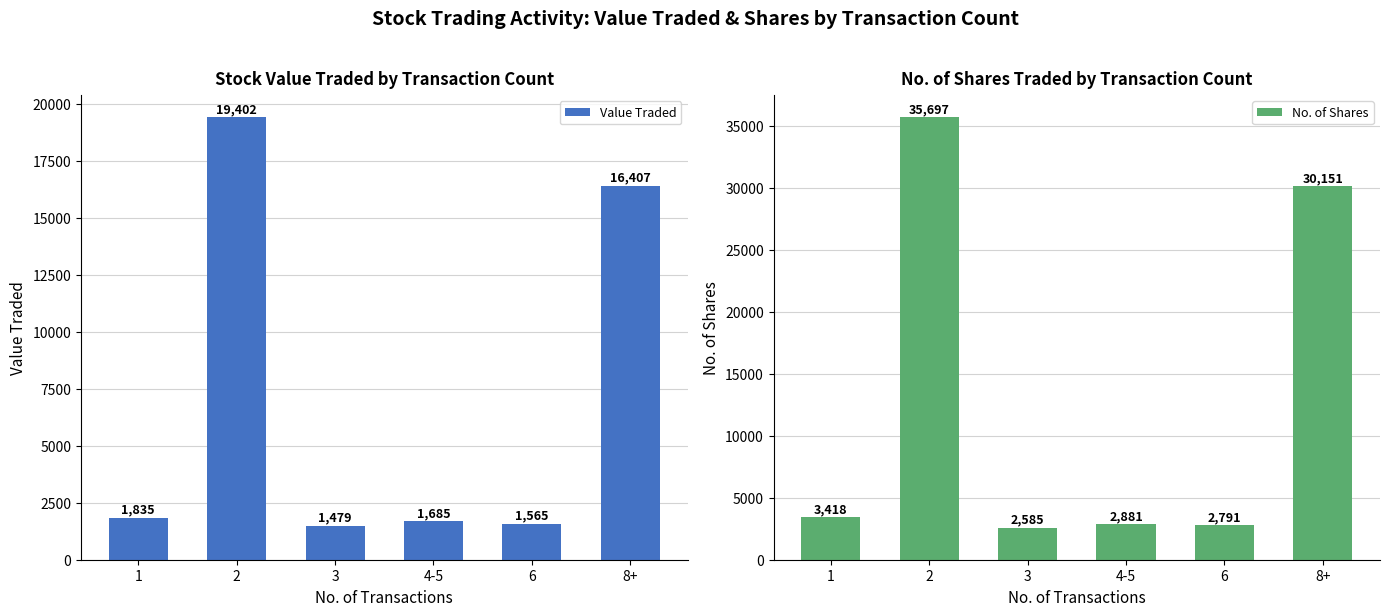

What position from the right is 1?

6